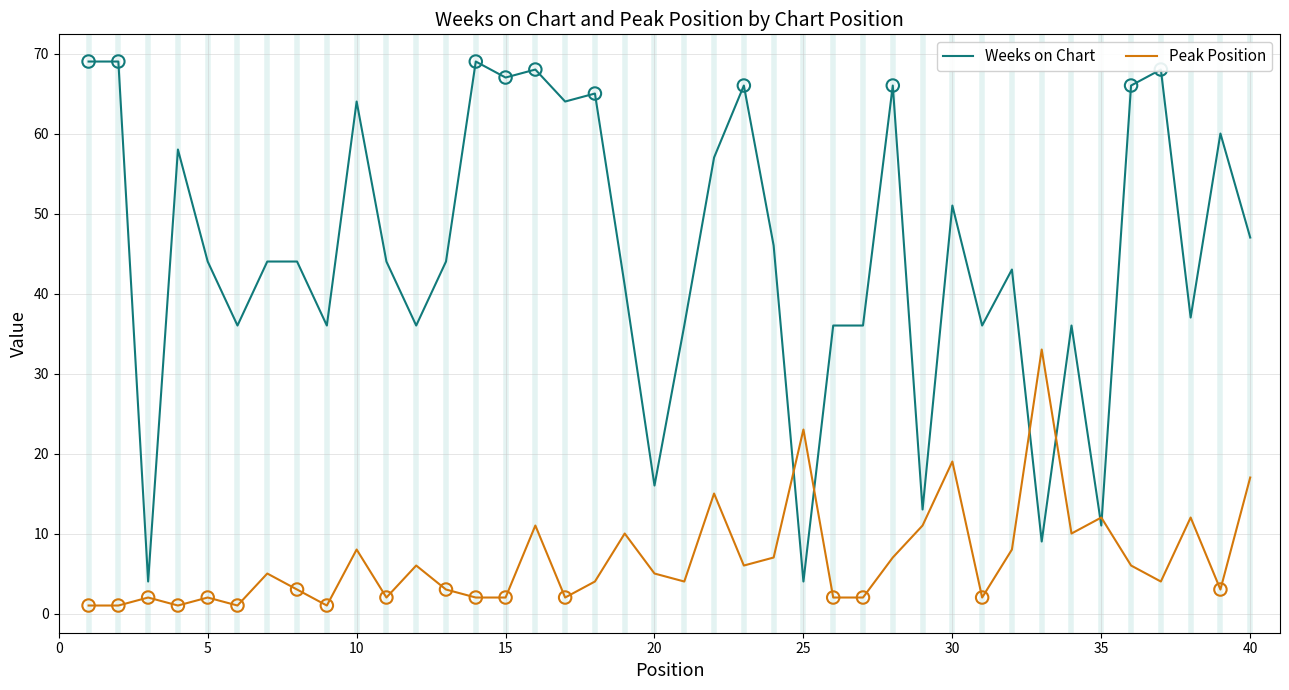

Which series has the largest total across all categories?

Weeks on Chart